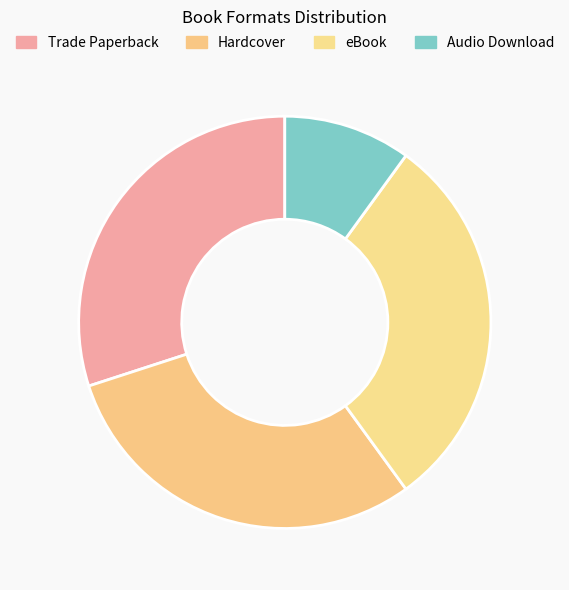

Is the sum of Trade Paperback and Audio Download greater than half?

No